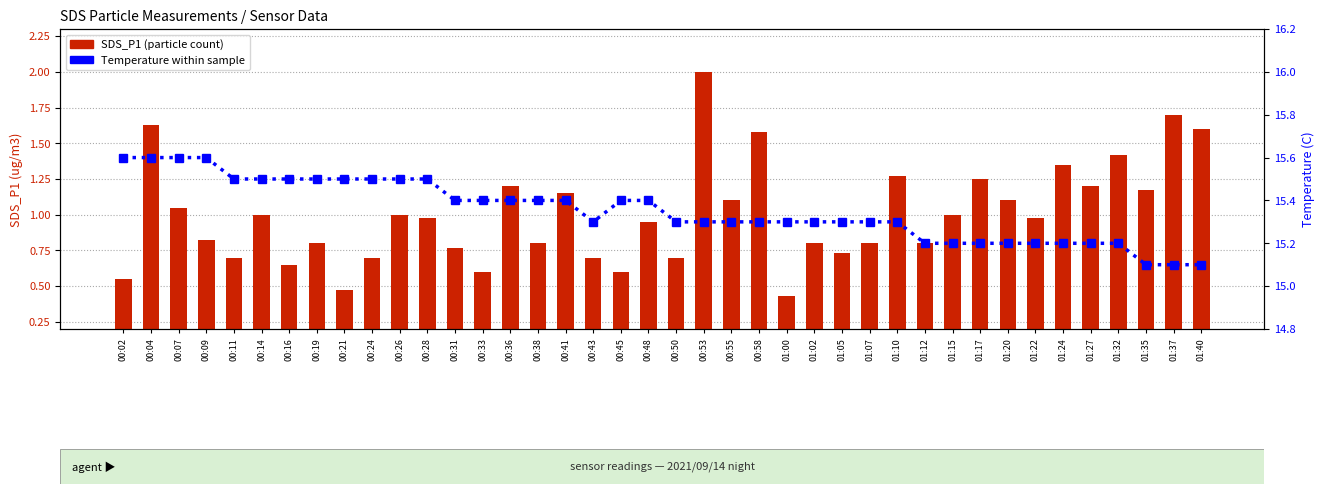

Which category has the lowest value in the Temperature series?

01:35